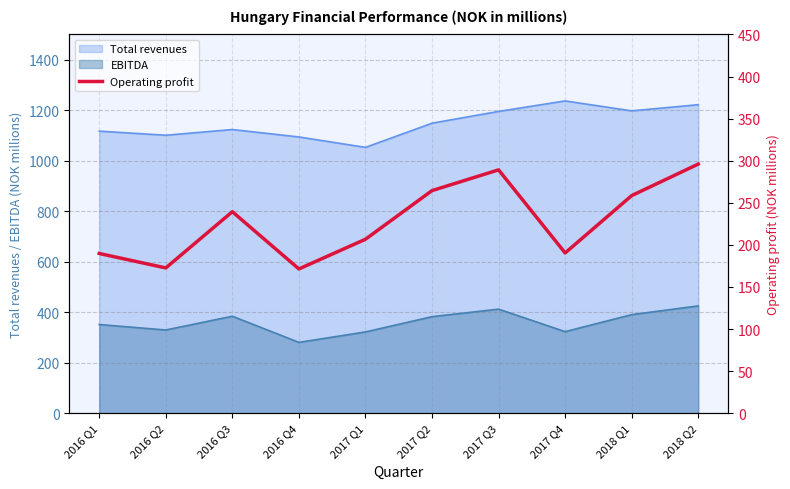

Reading left to right, what are all the values shown in this chart?

189.8	172.6	239.4	171.4	206.7	264.5	289.2	190.4	258.6	296.0